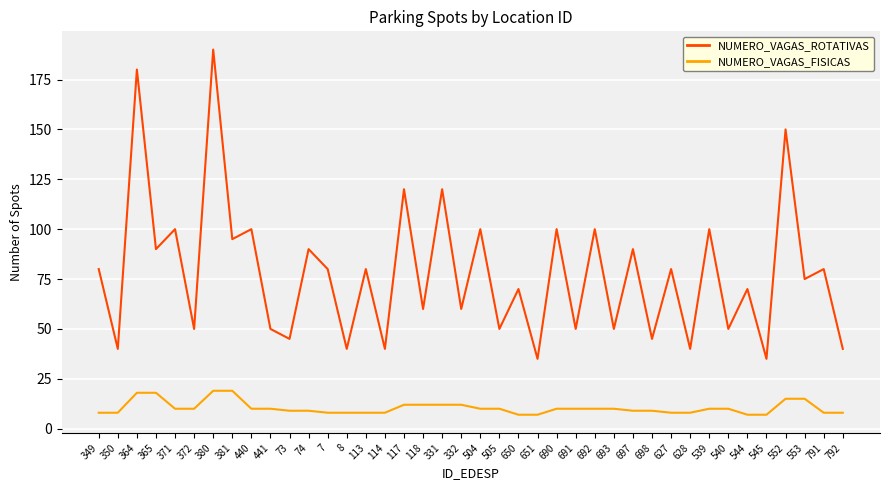

What are all the series names shown in the legend?

NUMERO_VAGAS_ROTATIVAS, NUMERO_VAGAS_FISICAS